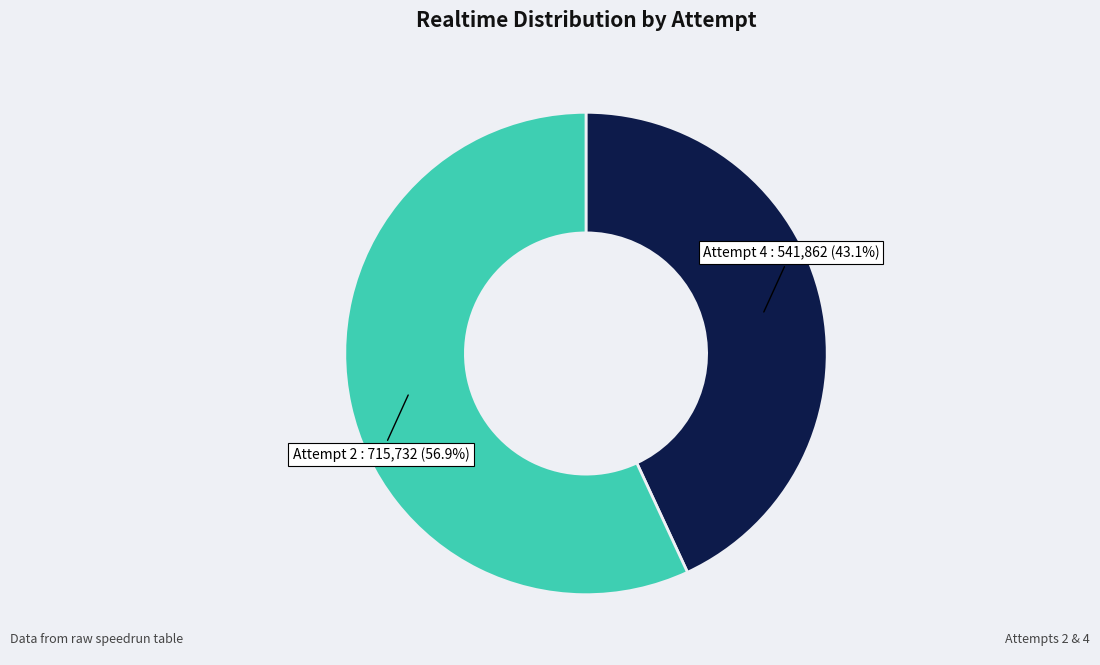

Which category has the smallest portion of the pie?

Attempt 4 : 541,862 (43.1%)